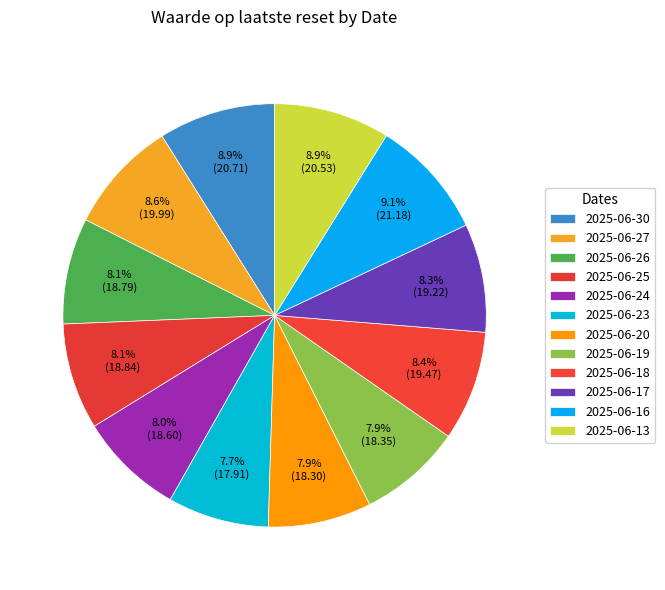

How many slices are in this pie chart?

12